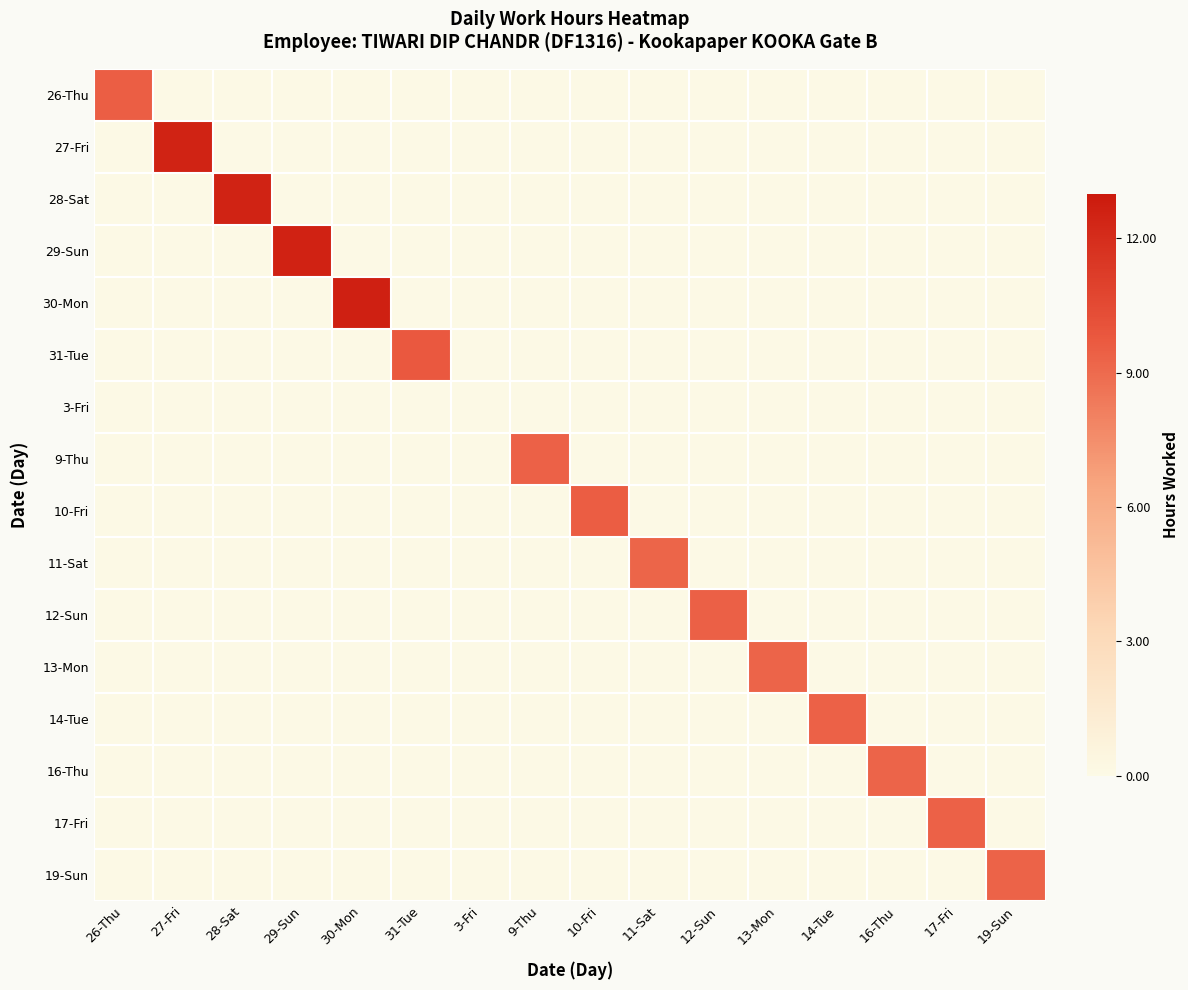

What is the difference between the highest and lowest values at 28-Sat?

12.5